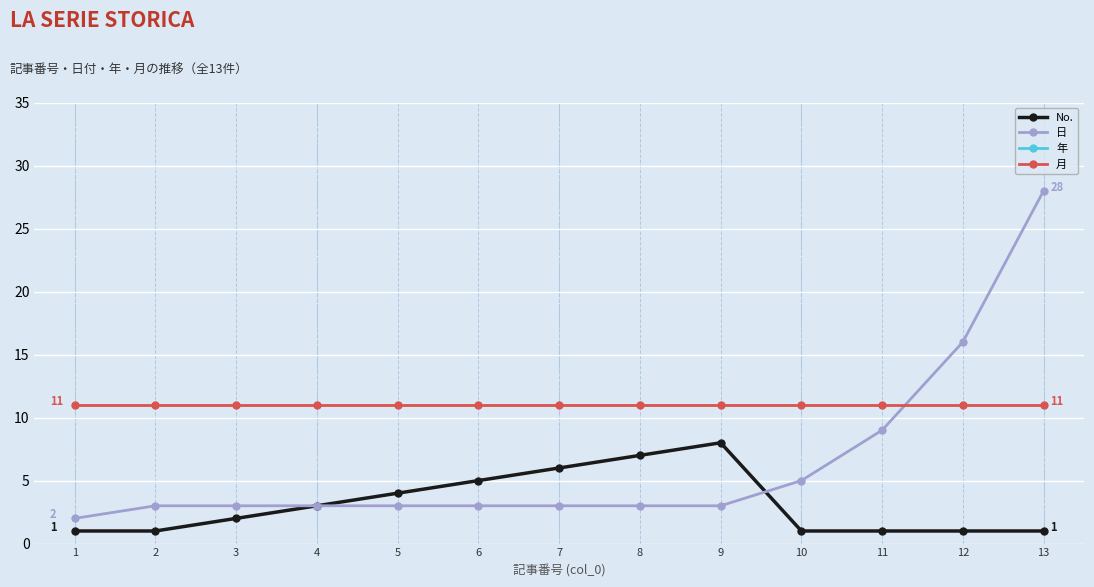

What is the sum of the No. values at 12 and 2?

2